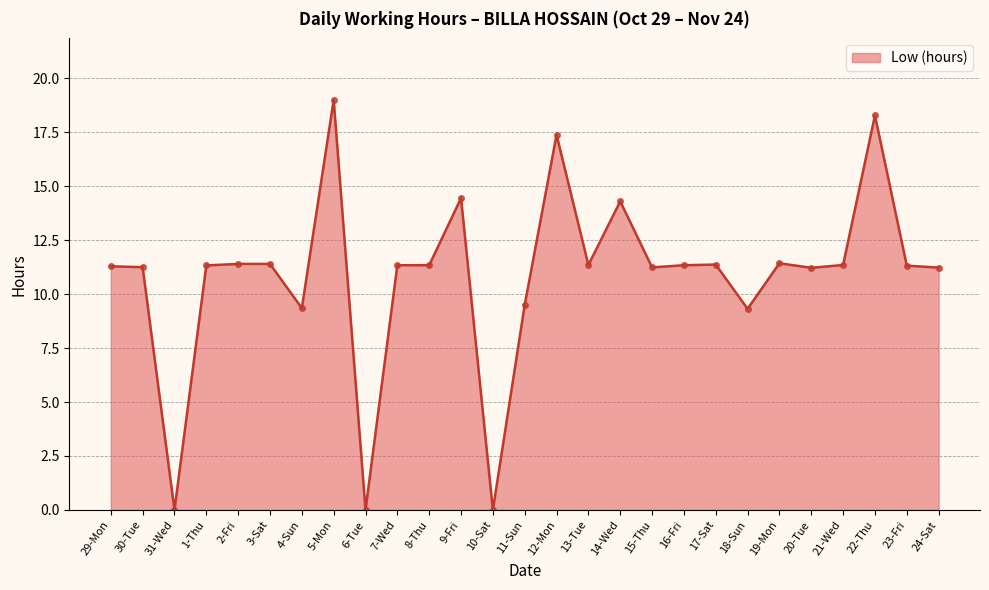

True or false: there are more than 0 points higher than both neighbors.

True